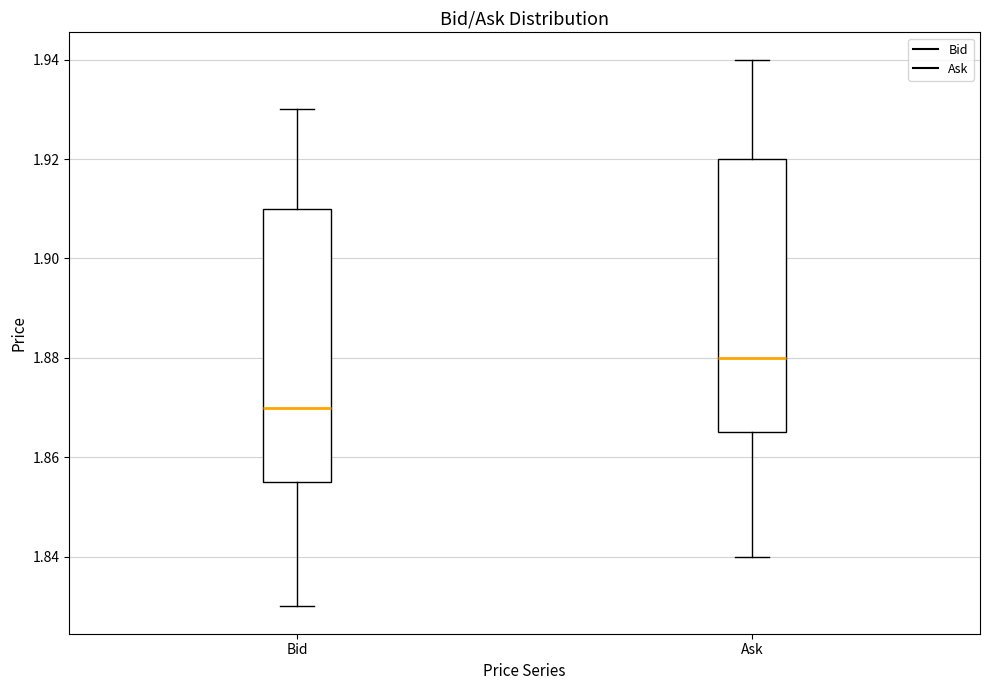

Where does the upper whisker of the box for Ask end on the y-axis? The values are not printed on the chart, so give them approximately, as read against the axis.

1.940